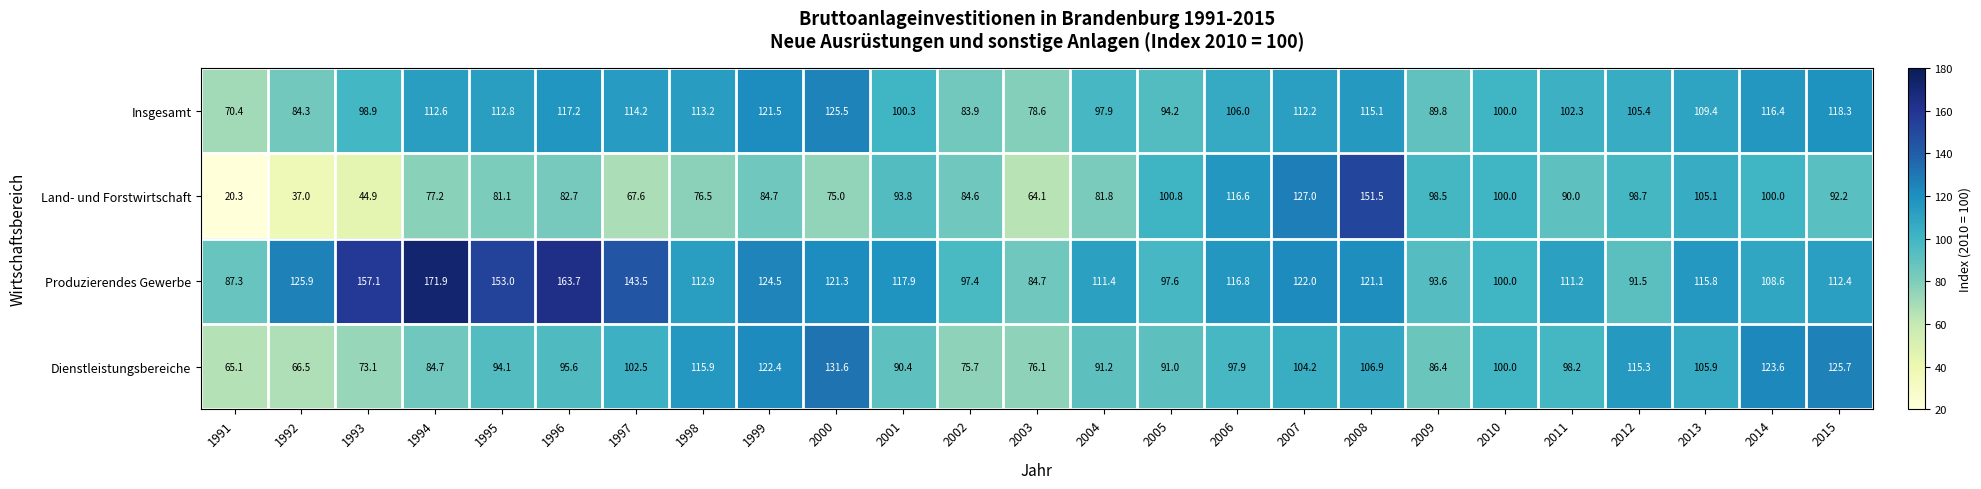

Rank the series by their maximum value, from highest to lowest.

Produzierendes Gewerbe, Land- und Forstwirtschaft, Dienstleistungsbereiche, Insgesamt